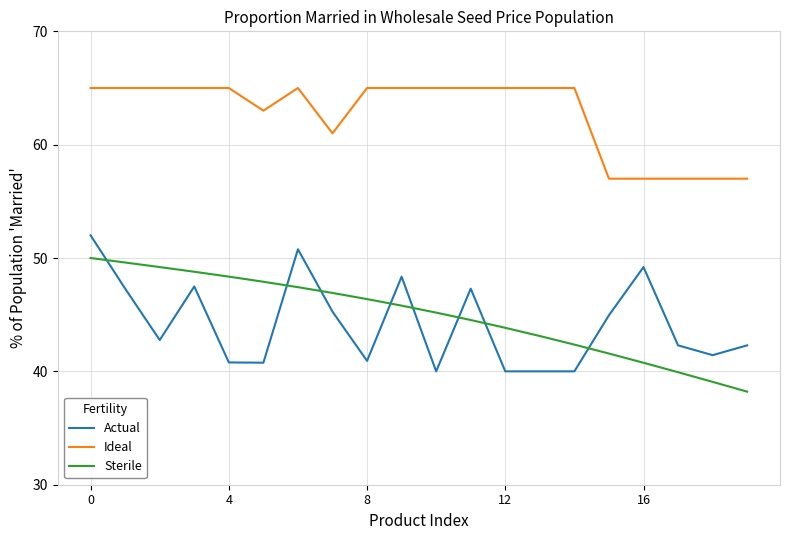

How many lines are shown in the chart?

3